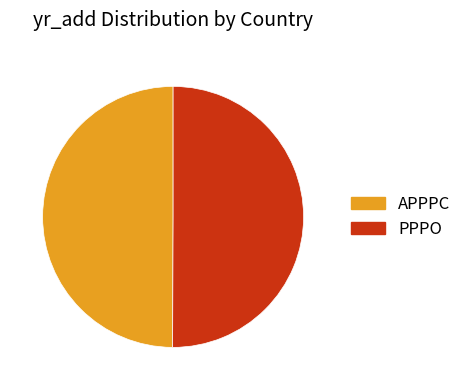

Is it true that APPPC is 50% of the pie?

True